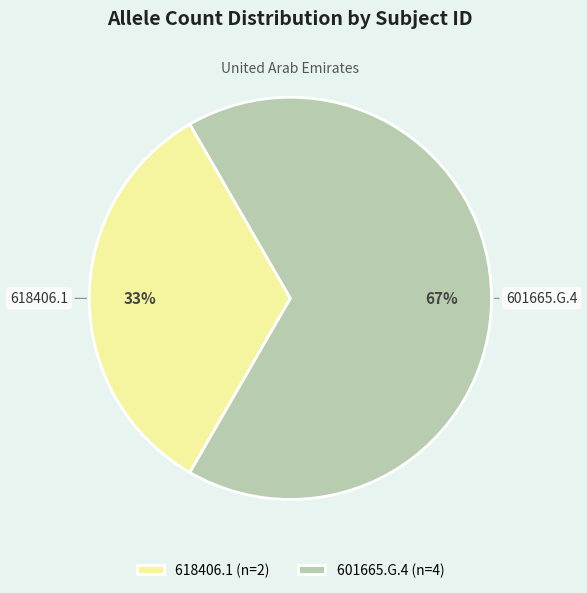

How many segments does this pie chart have?

2